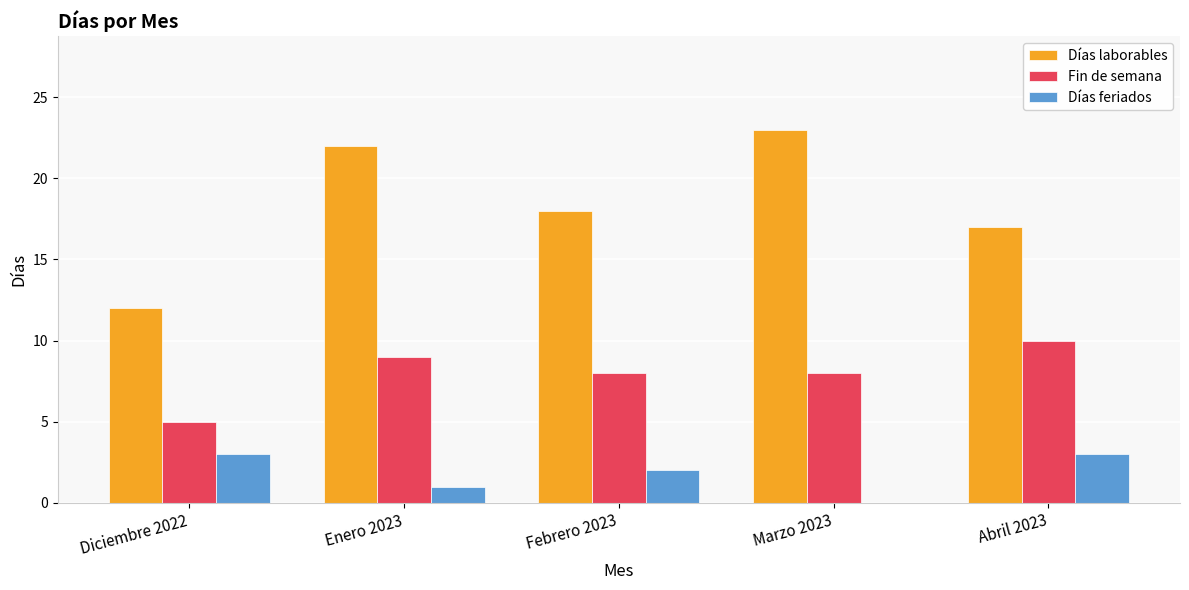

Between Diciembre 2022 and Febrero 2023, which series saw the biggest shift?

Días laborables